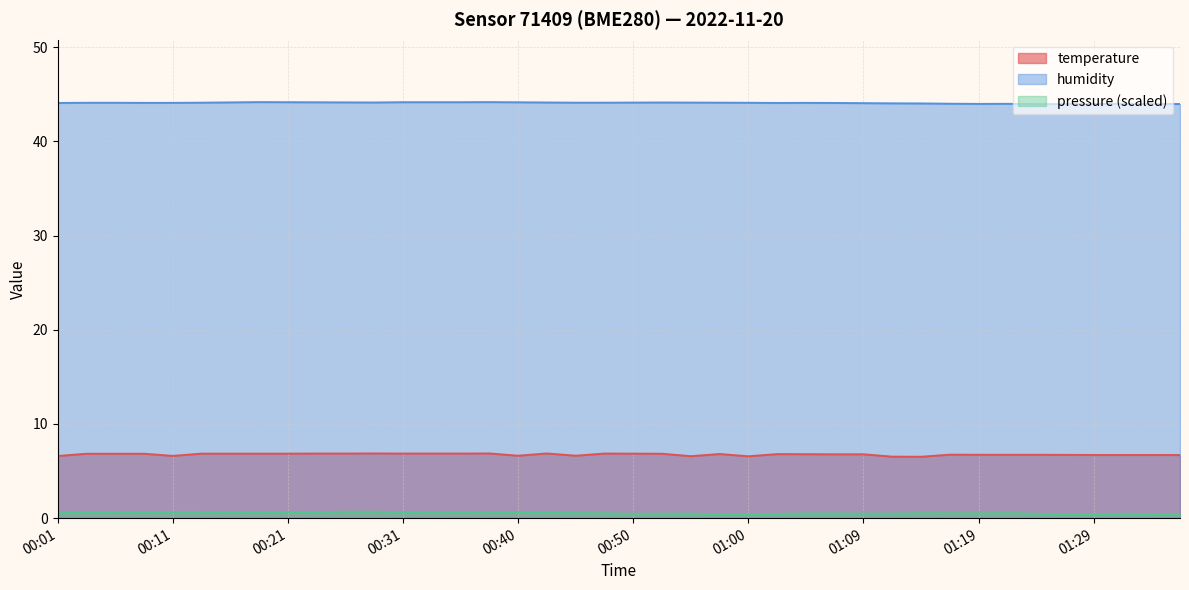

How many values in the humidity series are below 44?

8